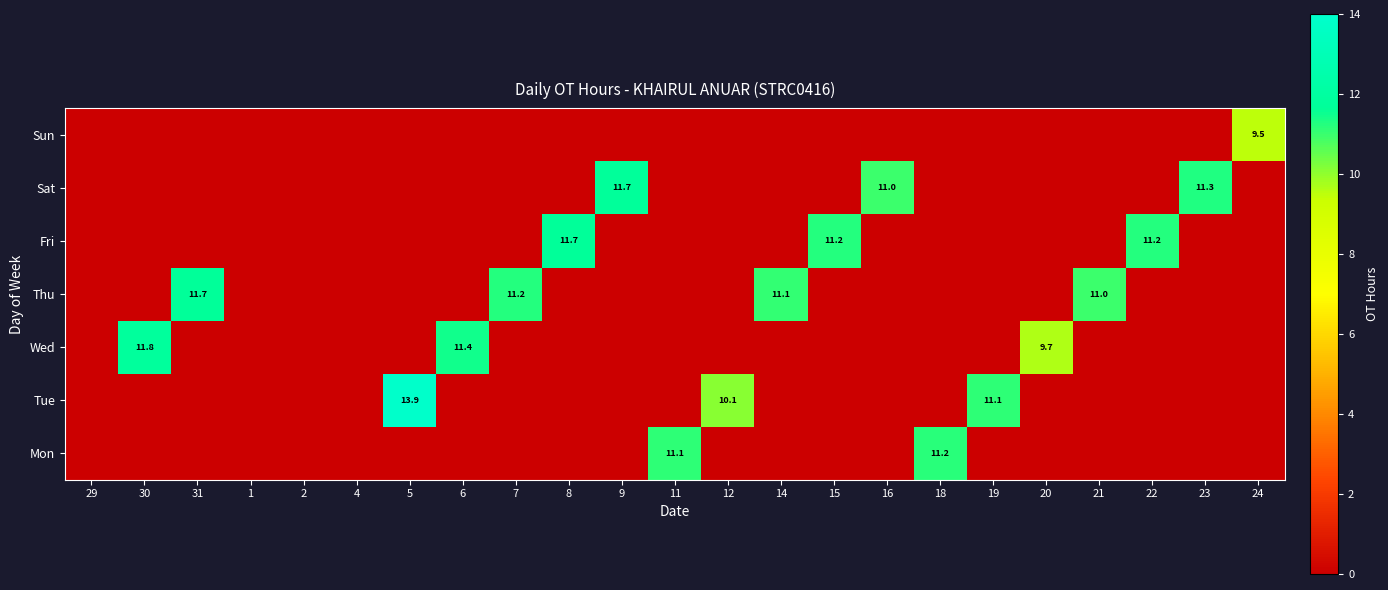

True or false: 9 has a value of 8.1 at Sat.

False